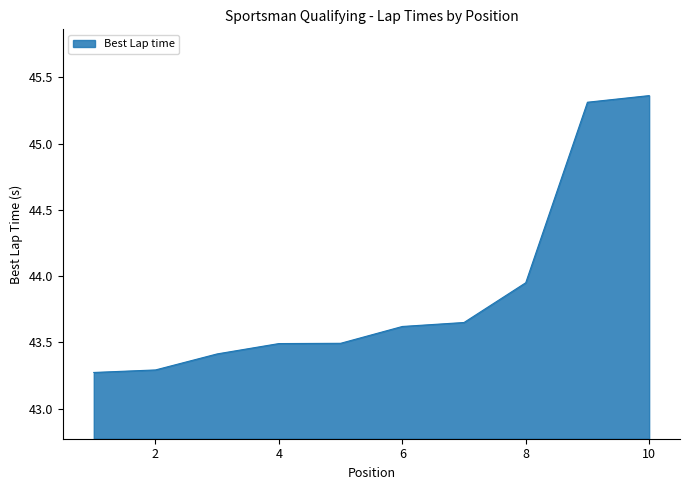

What is the smallest value displayed?

43.3